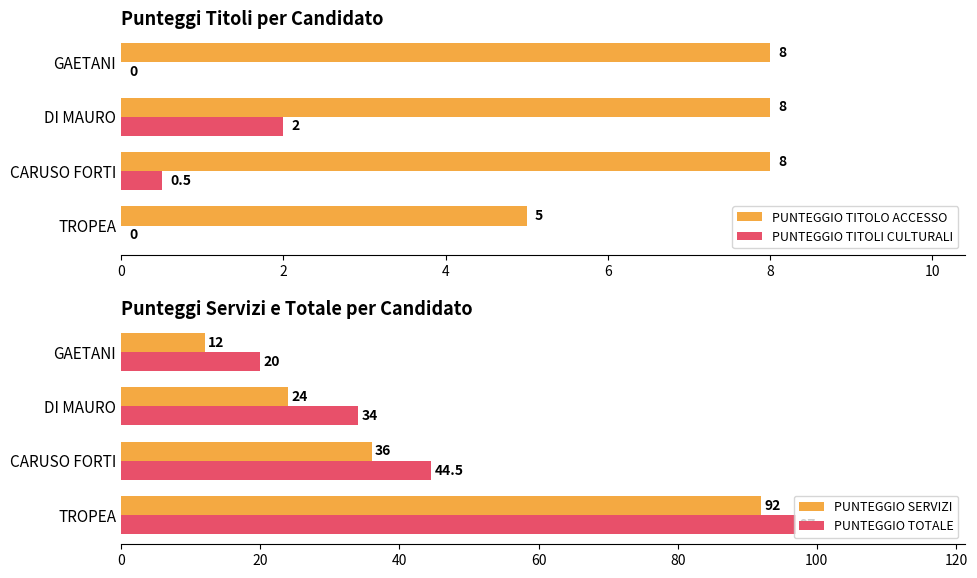

What are all the series names shown in the legend?

PUNTEGGIO TITOLO ACCESSO, PUNTEGGIO TITOLI CULTURALI, PUNTEGGIO SERVIZI, PUNTEGGIO TOTALE